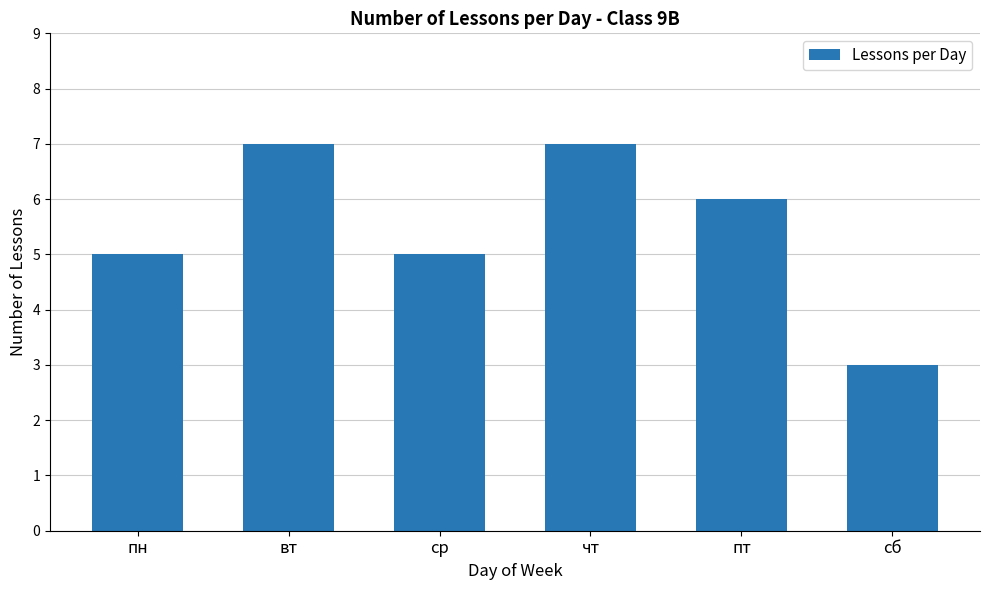

Where does the data first go above 6?

вт